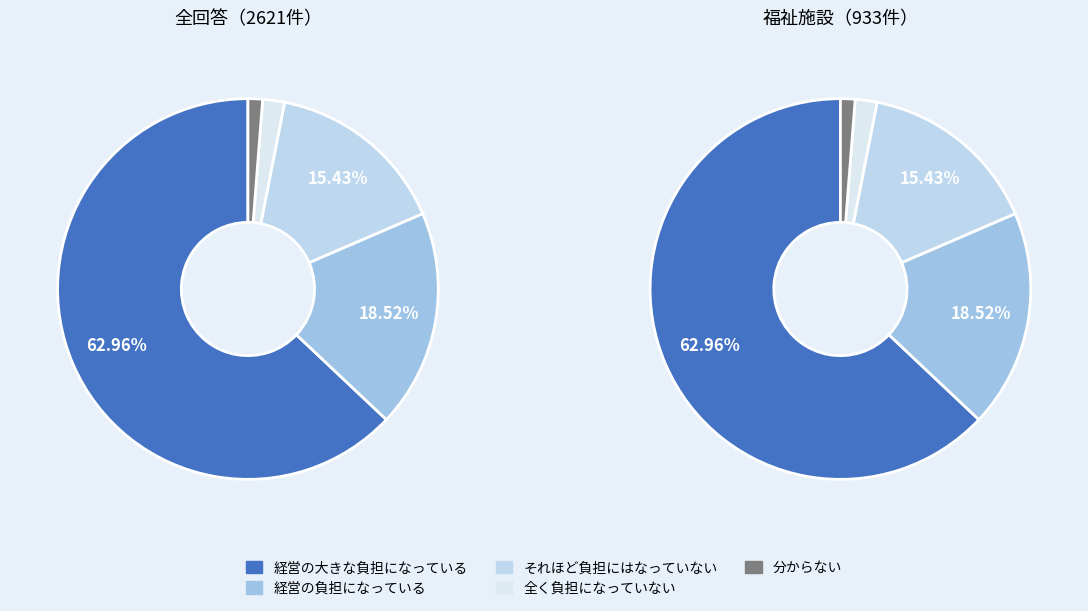

Is 2 the majority of the pie?

No